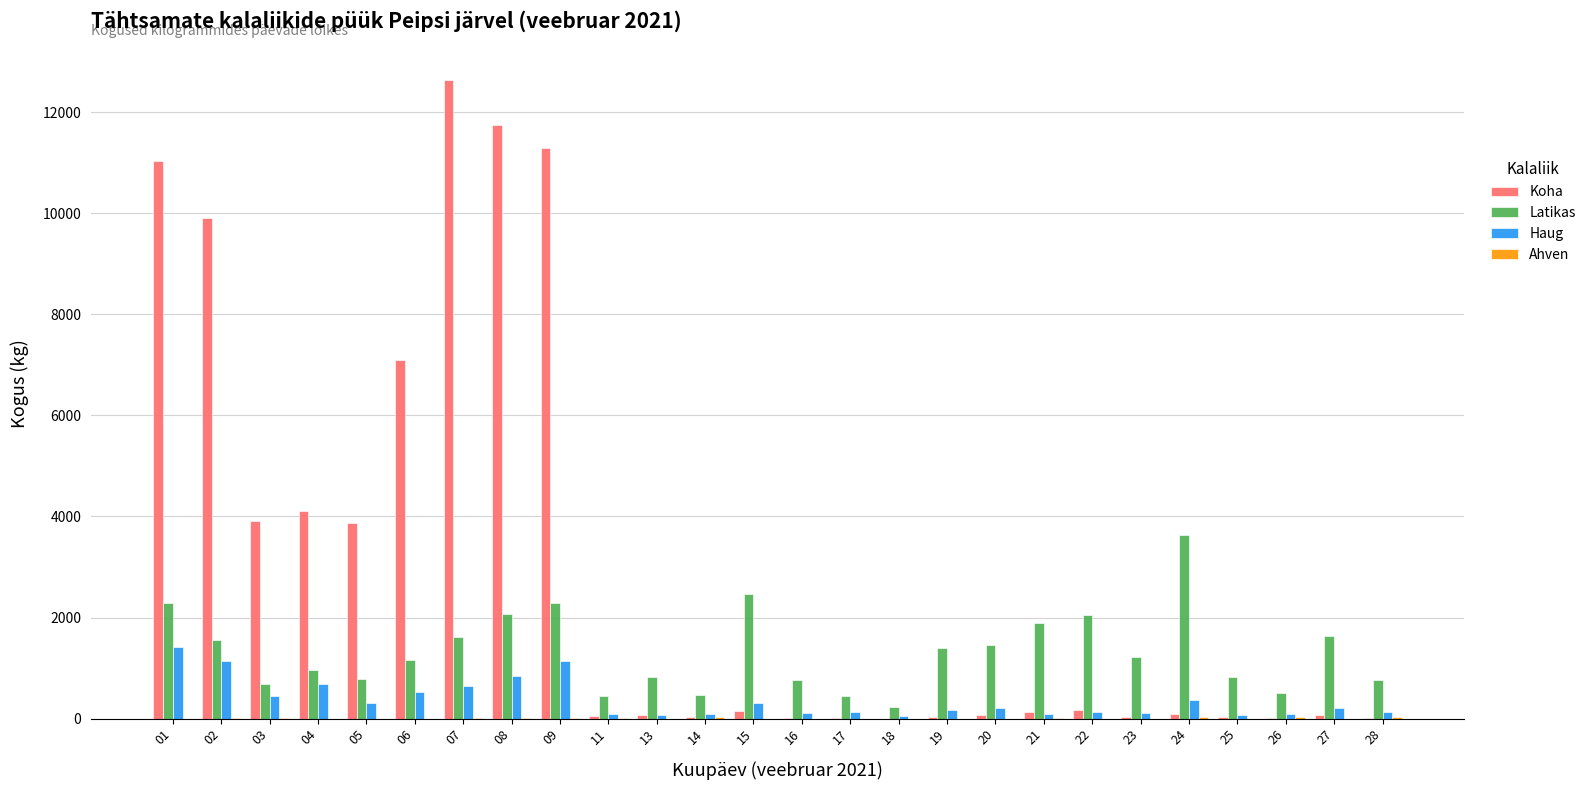

The value of Haug at 01 is 729. True or false?

False